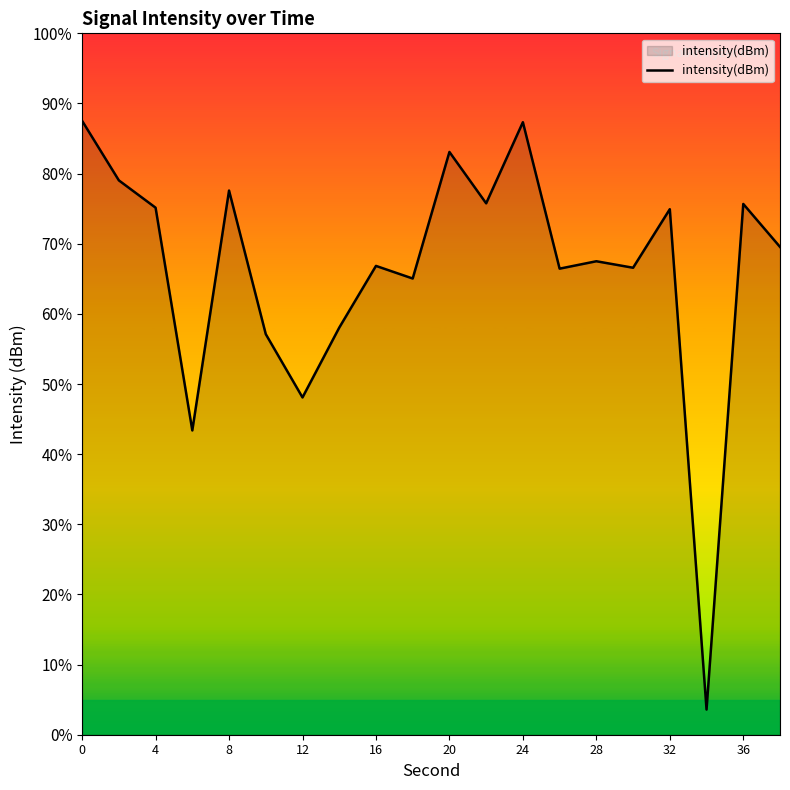

True or false: the data has more than 0 interior local peaks.

True